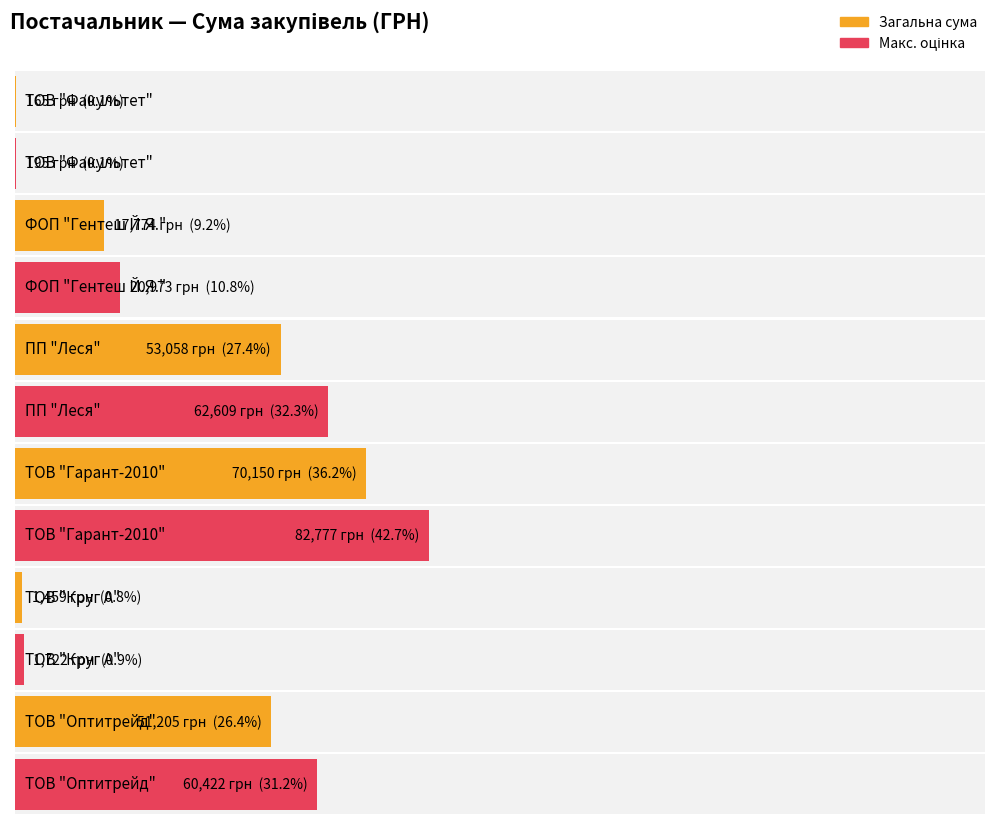

What is the label of the 28th bar from the left?

ФОП "Гентеш Й.Я."